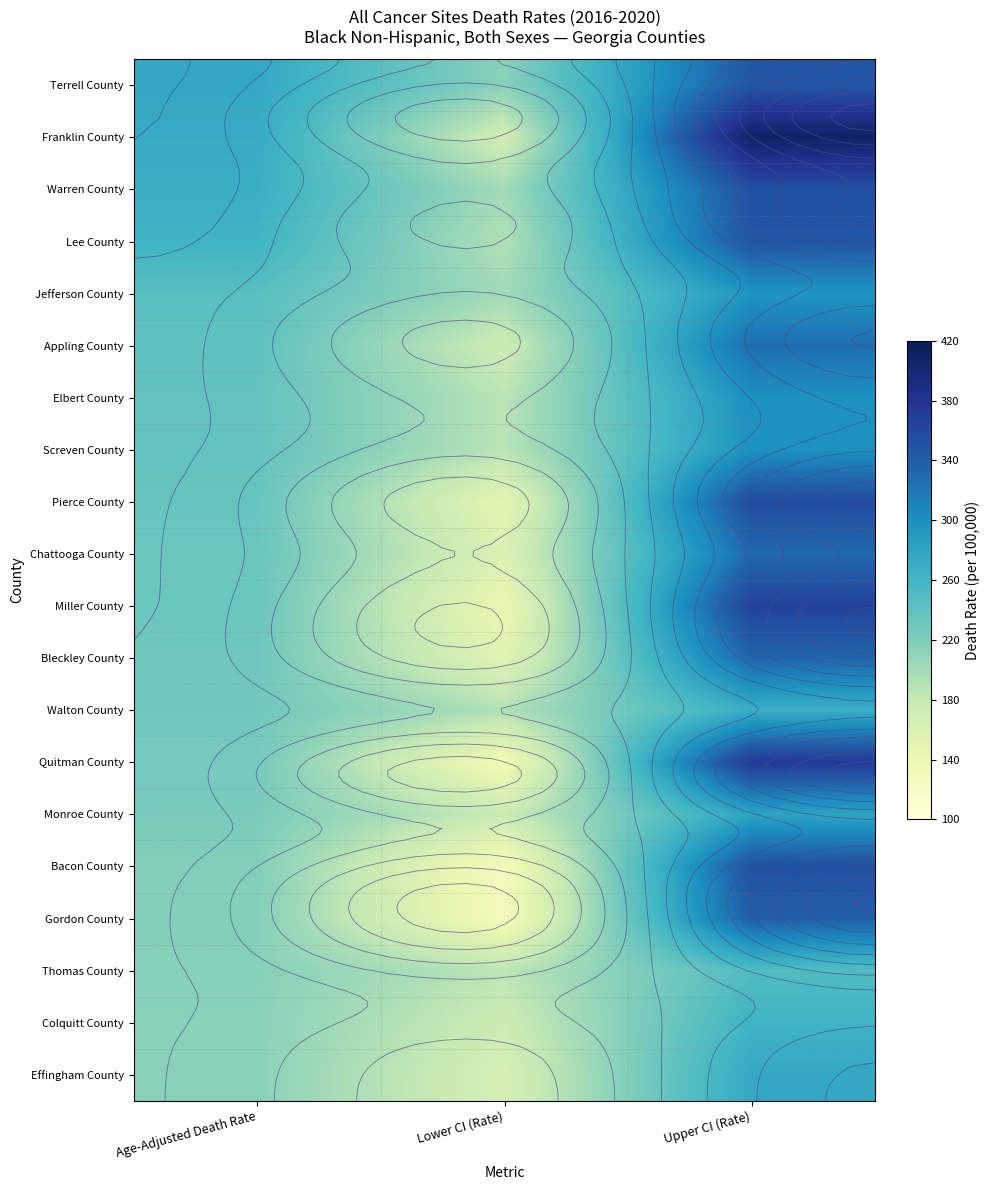

What value does the Chattooga County series have at Age-Adjusted Death Rate?

233.4